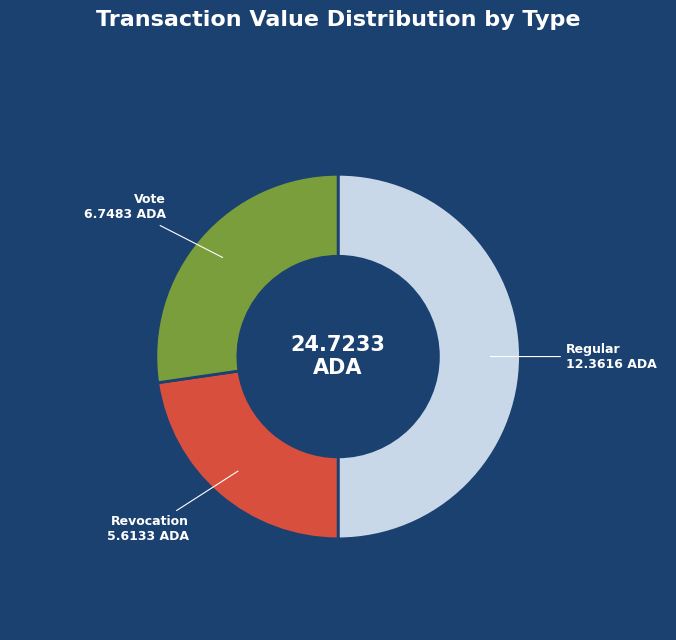

How many slices are in this pie chart?

3